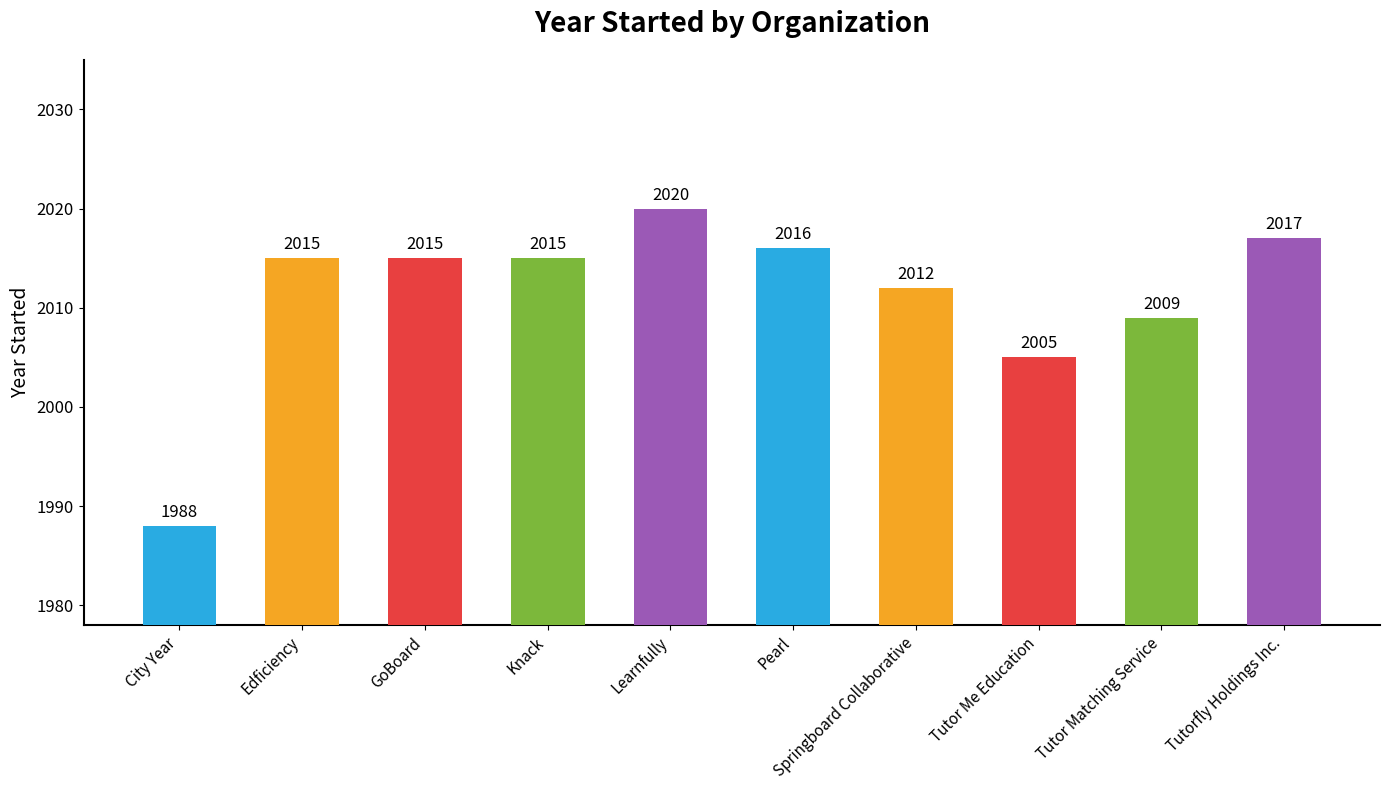

Reading right to left, transcribe all the data shown in this chart.

2017	2009	2005	2012	2016	2020	2015	2015	2015	1988